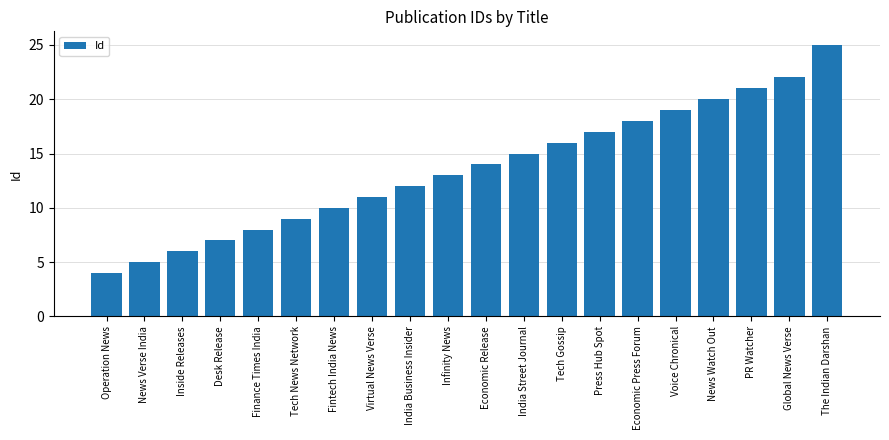

Count the number of categories in the chart.

20